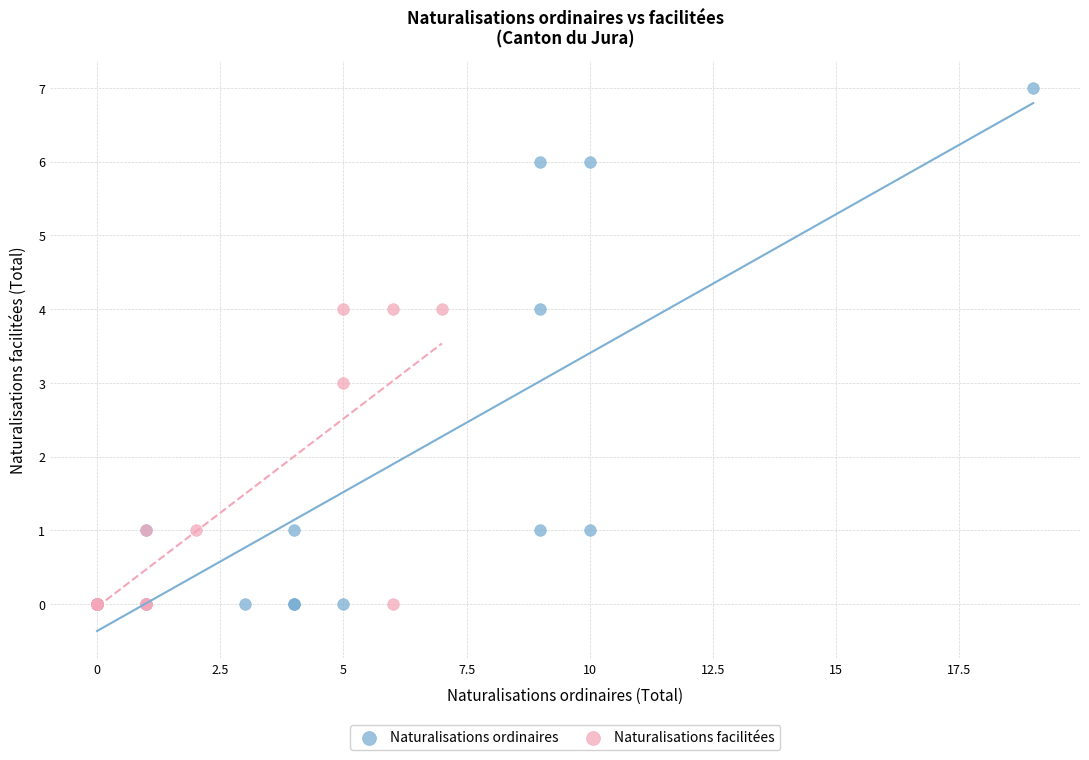

Which series reaches the maximum Y coordinate?

Naturalisations ordinaires